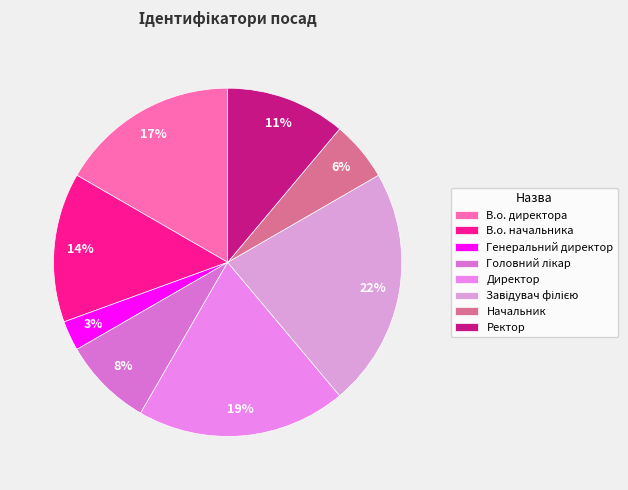

To the nearest percent, what portion does Ректор represent?

11%